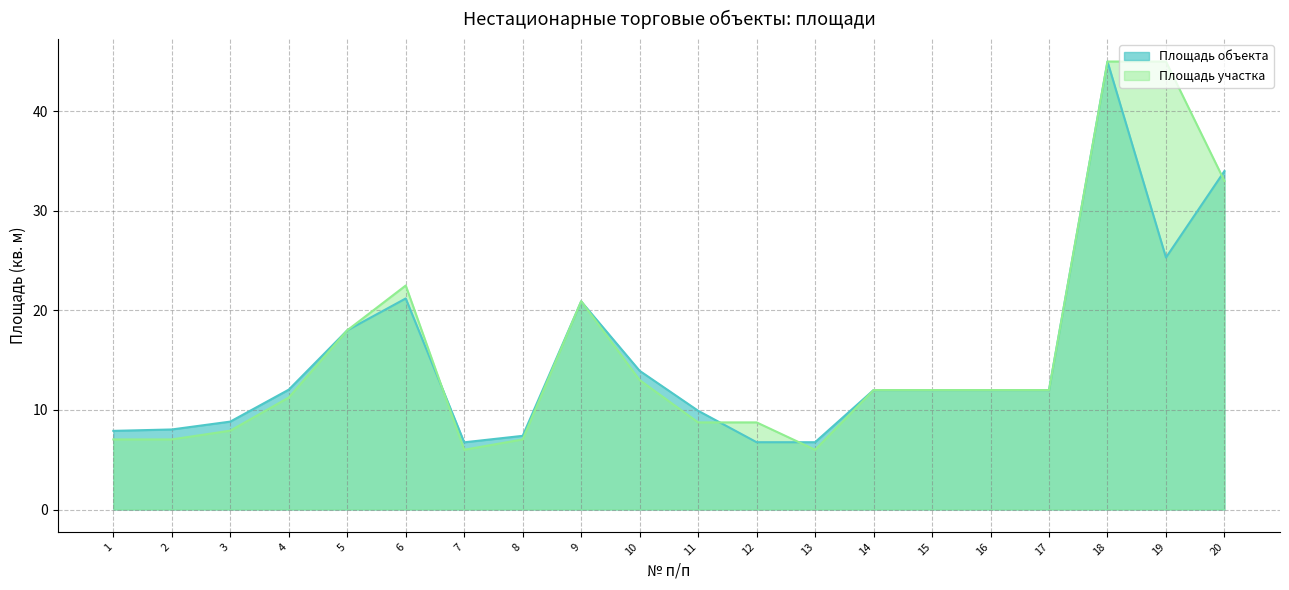

Is it true that Площадь участка equals 11.2 at 4?

True